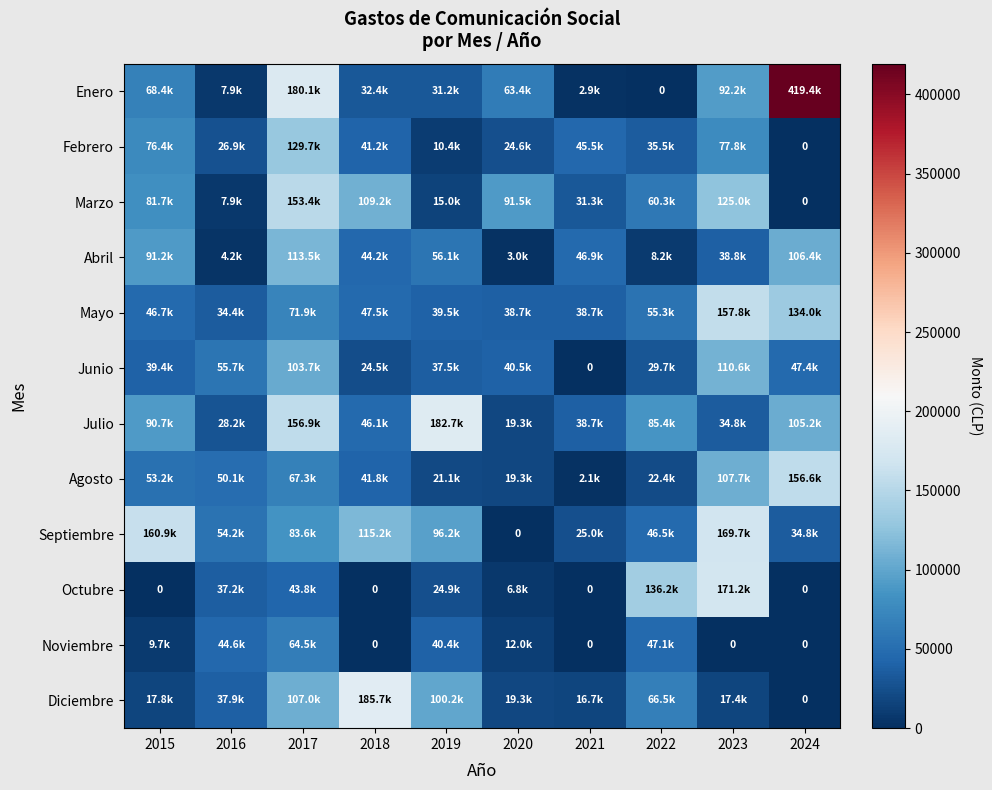

What is the highest value of the Noviembre series?

64479.8